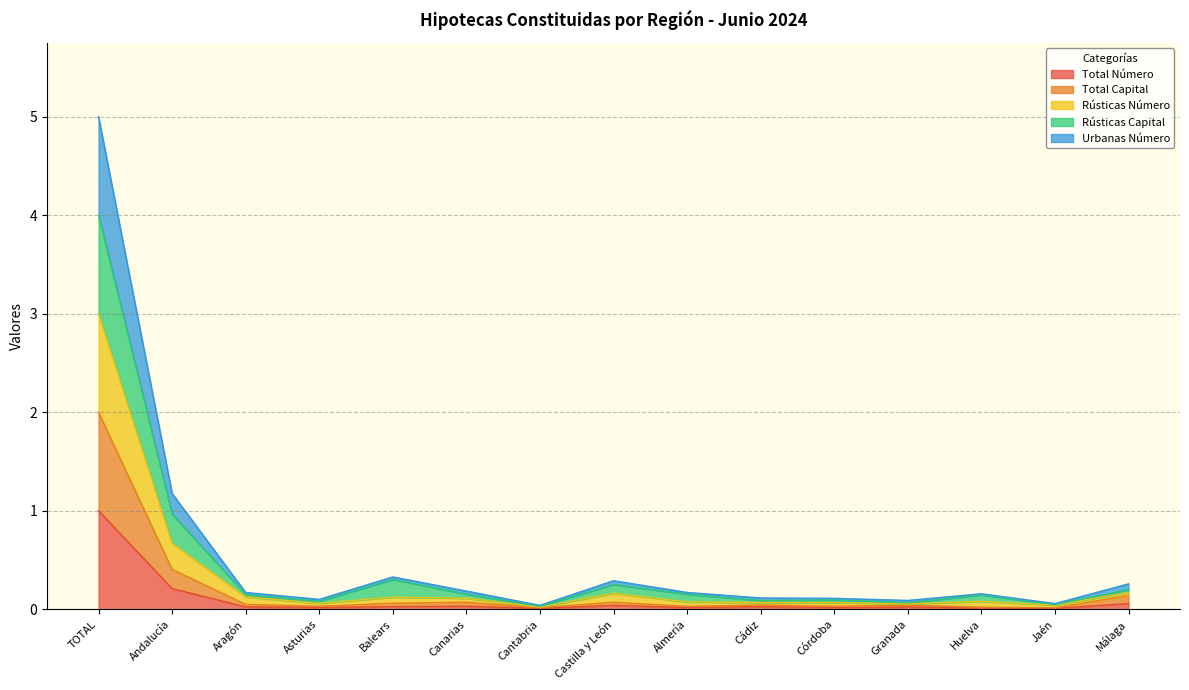

List the series in order of their peak value, lowest first.

Total Número, Total Capital, Urbanas Número, Rústicas Número, Rústicas Capital